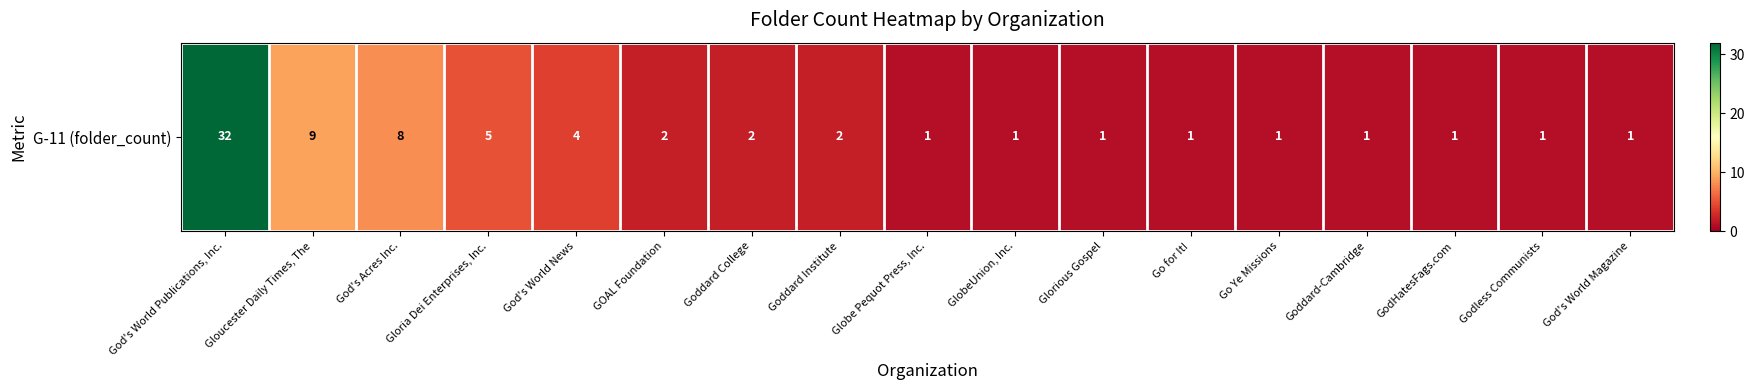

Where is the data nearest to the value 16?

Gloucester Daily Times, The